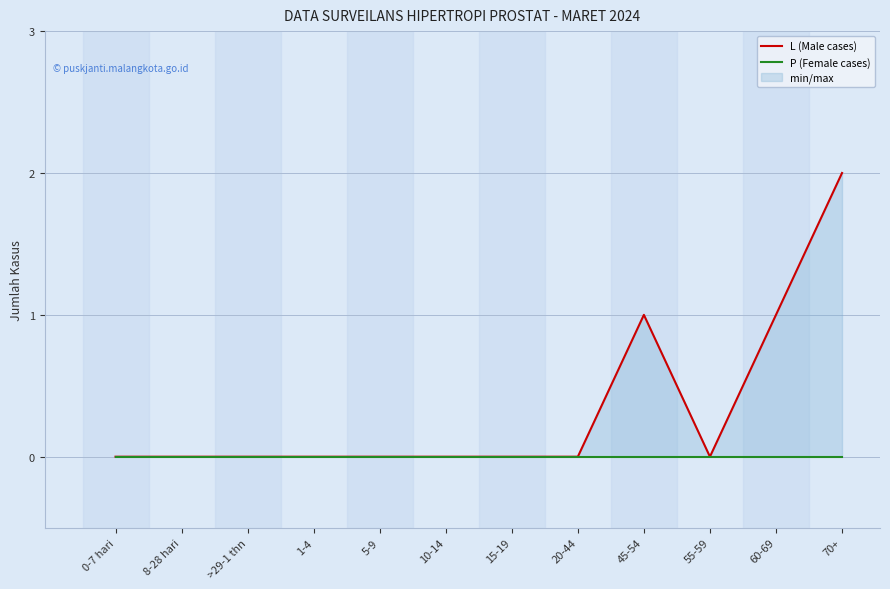

Reading left to right, transcribe all the data shown in this chart.

L (Male cases): 0-7 hari=0	8-28 hari=0	>29-1 thn=0	1-4=0	5-9=0	10-14=0	15-19=0	20-44=0	45-54=1	55-59=0	60-69=1	70+=2
P (Female cases): 0-7 hari=0	8-28 hari=0	>29-1 thn=0	1-4=0	5-9=0	10-14=0	15-19=0	20-44=0	45-54=0	55-59=0	60-69=0	70+=0